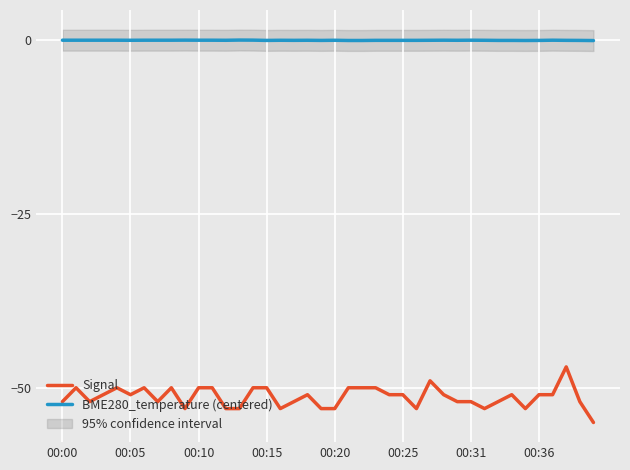

What are all the series names shown in the legend?

Signal, BME280_temperature (centered)